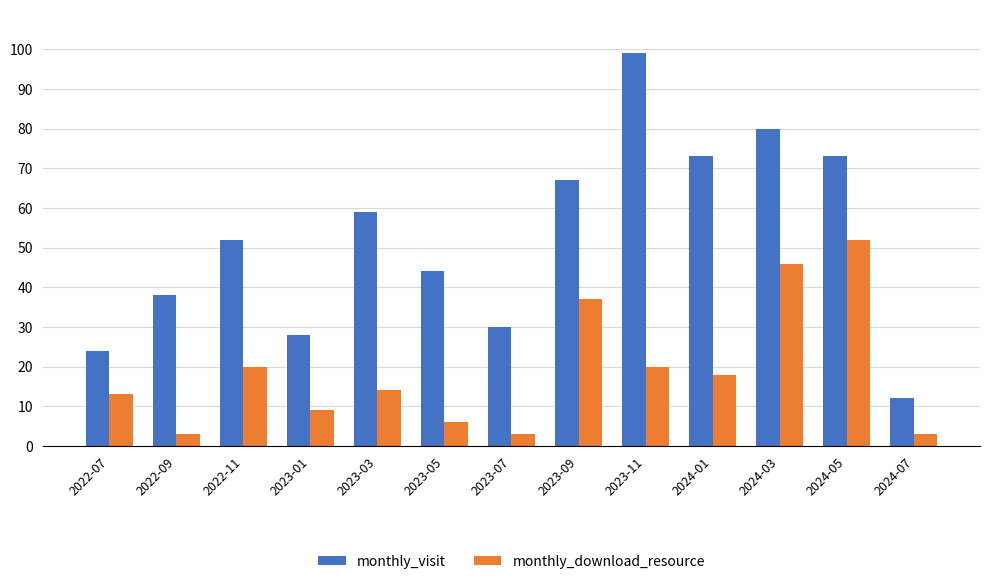

Which series has the widest spread of values?

monthly_visit